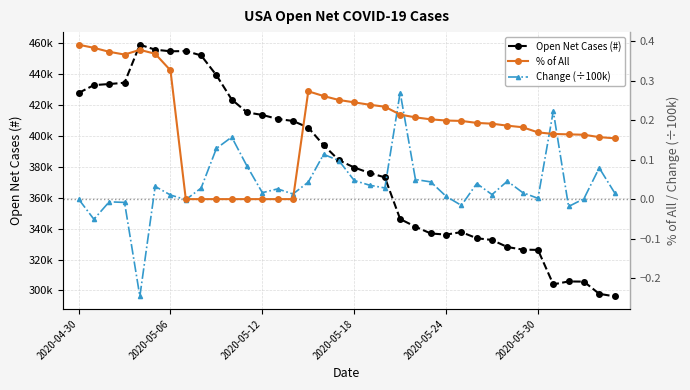

What is the approximate value of Change (÷100k) at 21?

0.3